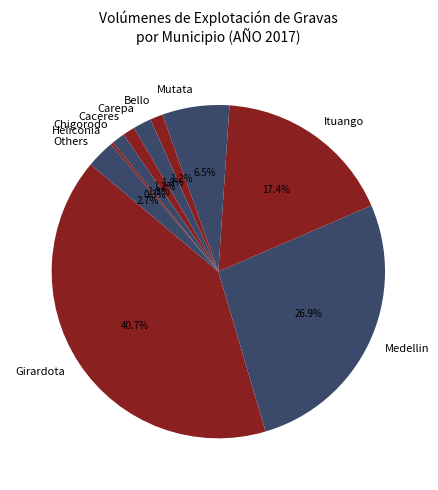

Which has a higher value, Chigorodo or Ituango?

Ituango